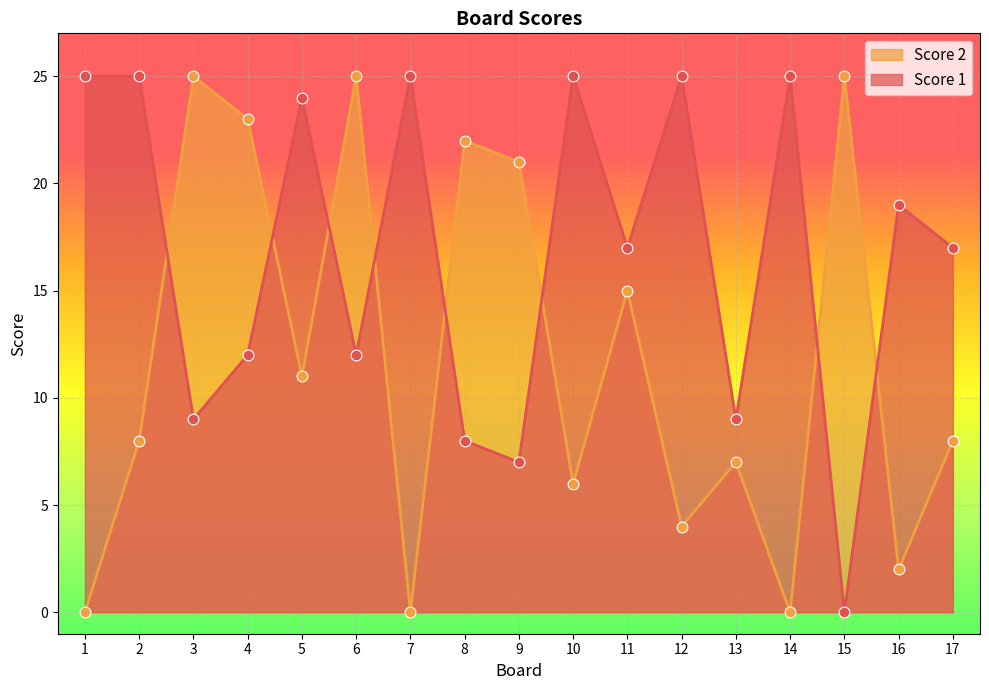

What are all the series names shown in the legend?

Score 2, Score 1